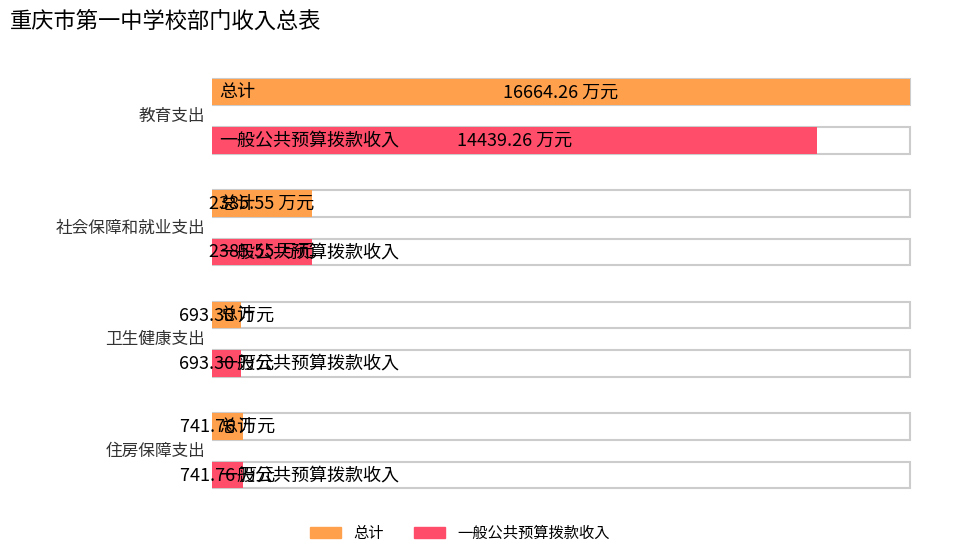

The value of 一般公共预算拨款收入 at 卫生健康支出 is 1126.0. True or false?

False